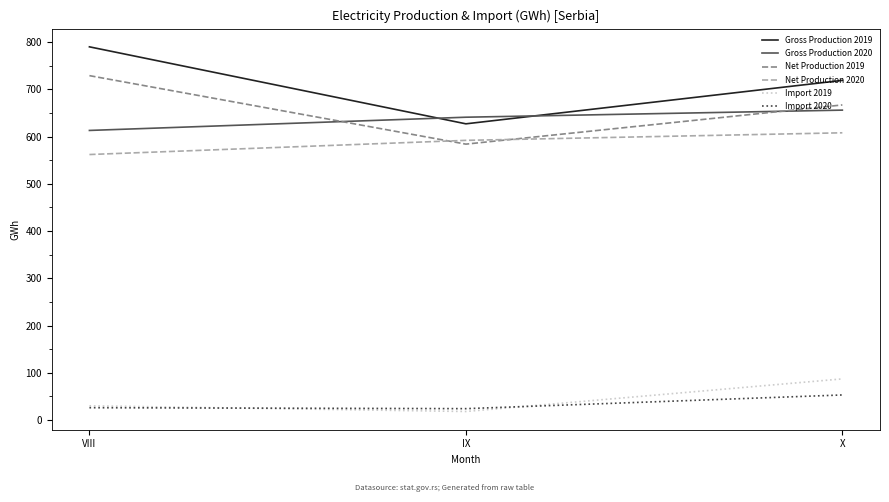

Is this an area chart (filled region under the line)?

No